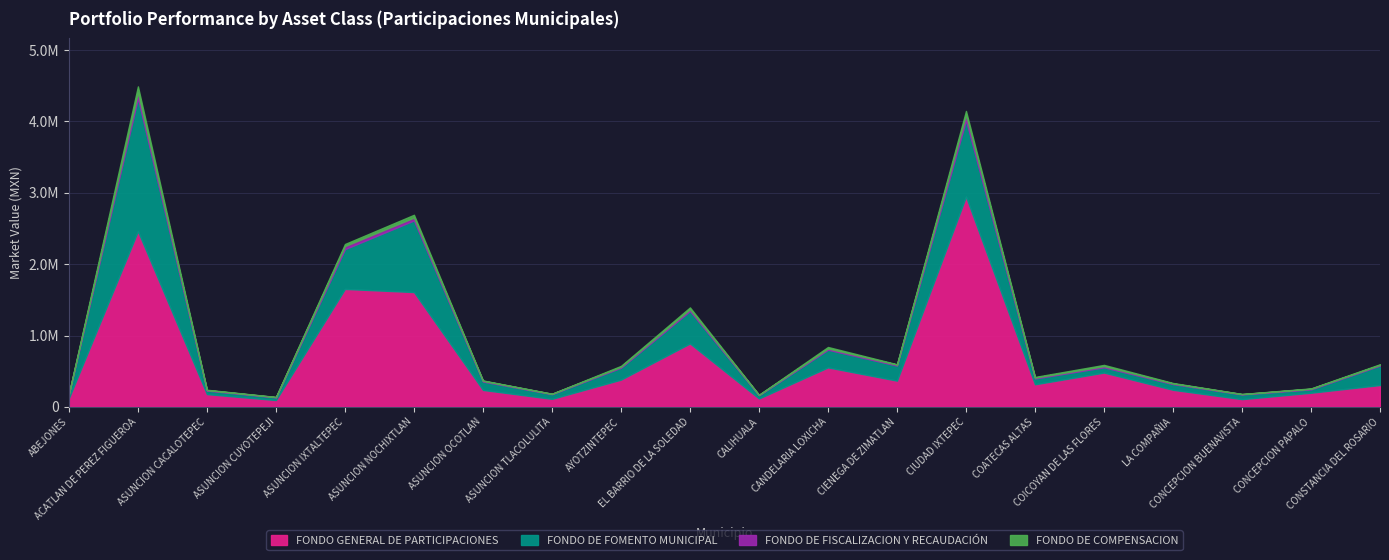

The FONDO DE FISCALIZACION Y RECAUDACIÓN series shows 13684 at CONSTANCIA DEL ROSARIO. True or false?

False